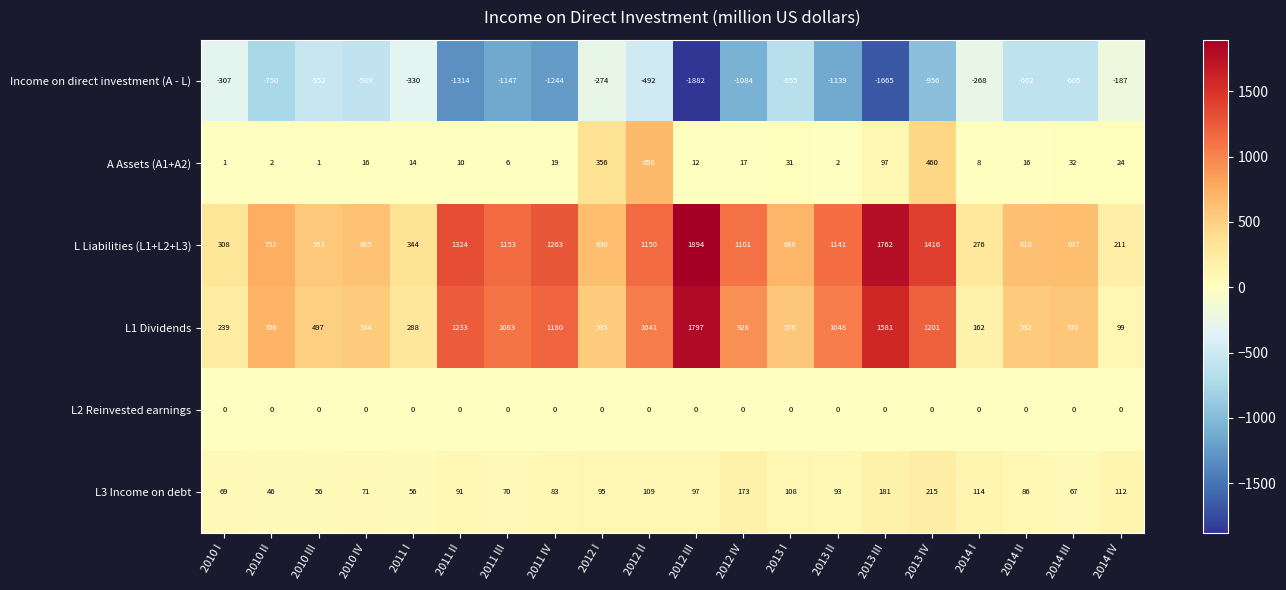

What is the difference between the second highest and minimum values in the A Assets (A1+A2) series?

459